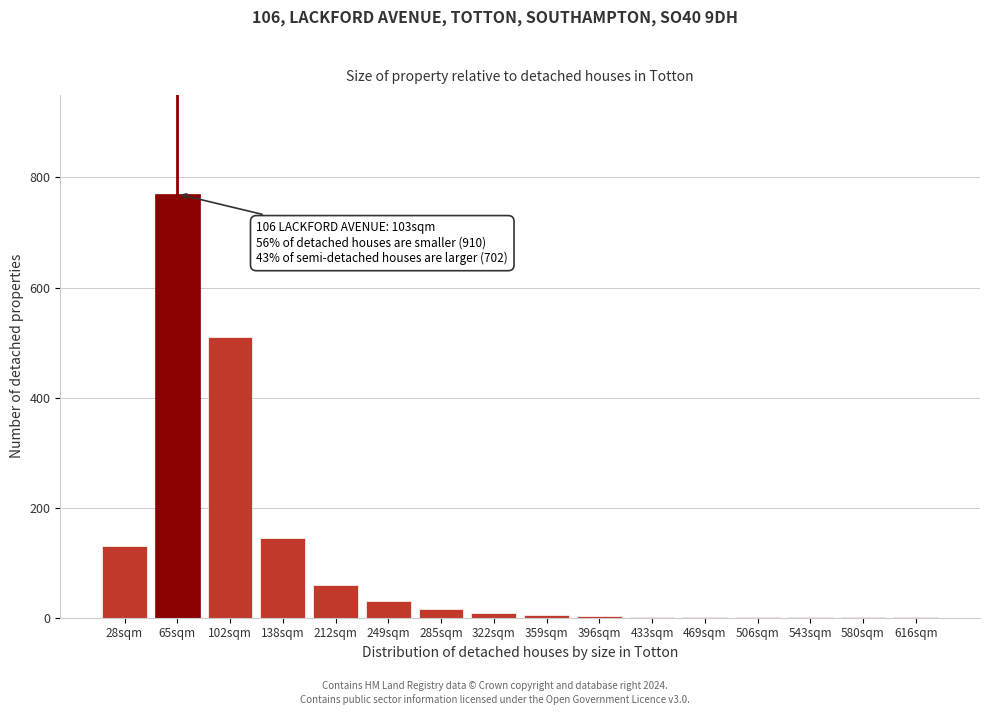

Where is the data nearest to the value 385?

102sqm